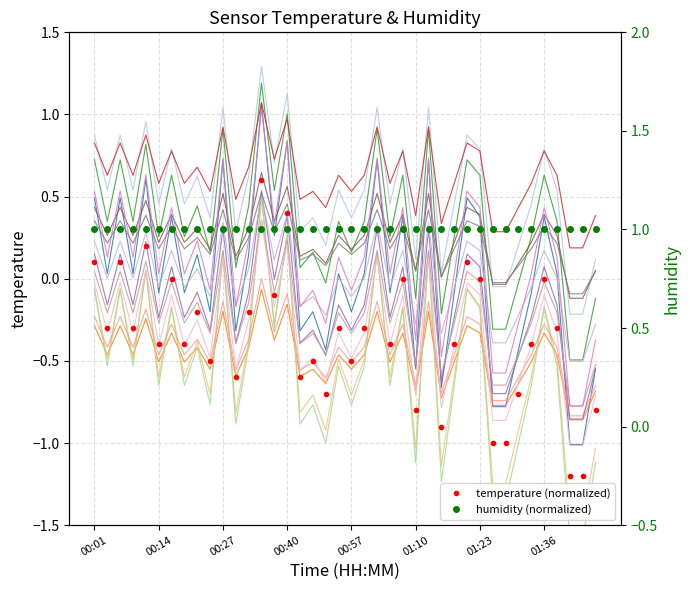

What is the total value across all series at 26?

1.3